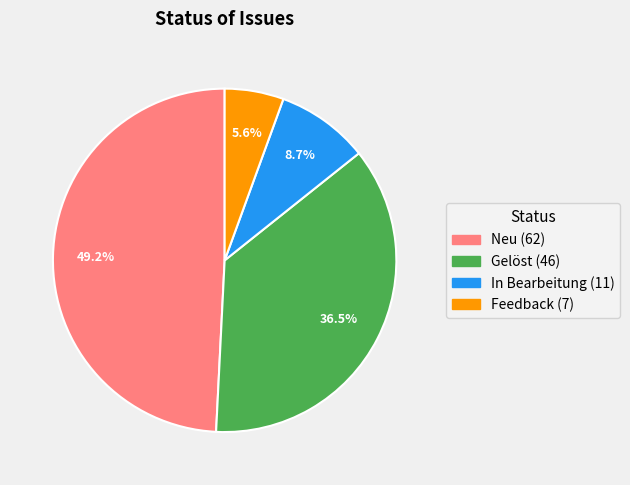

To the nearest percent, what is the difference between the largest and smallest slice percentages?

44%